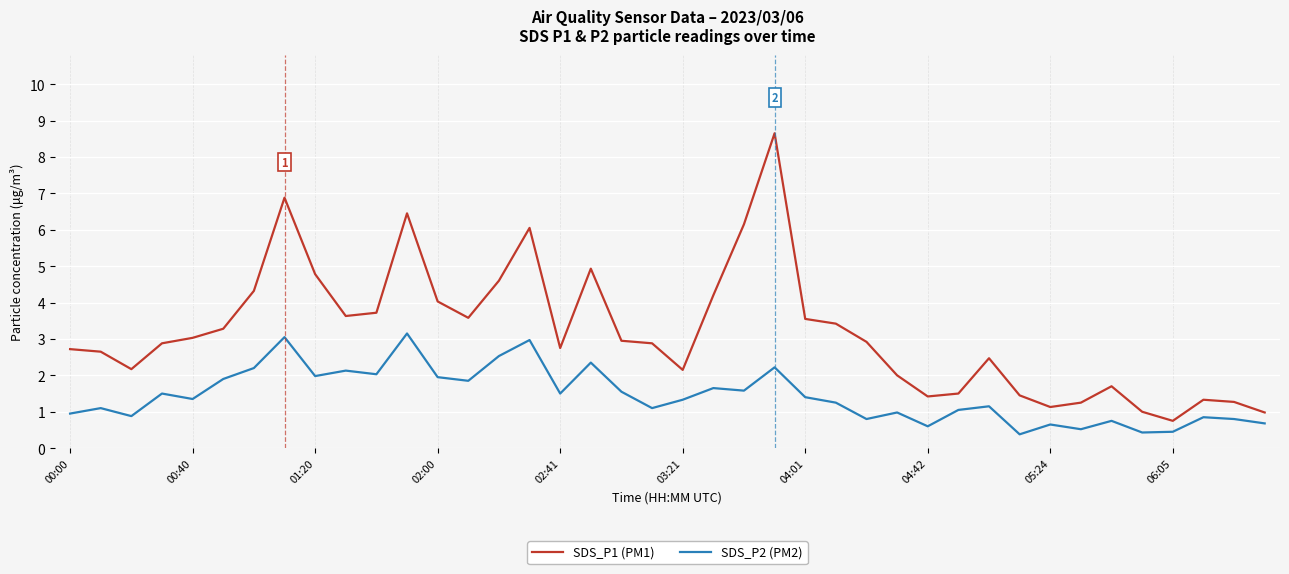

What is the greatest value displayed?

8.7